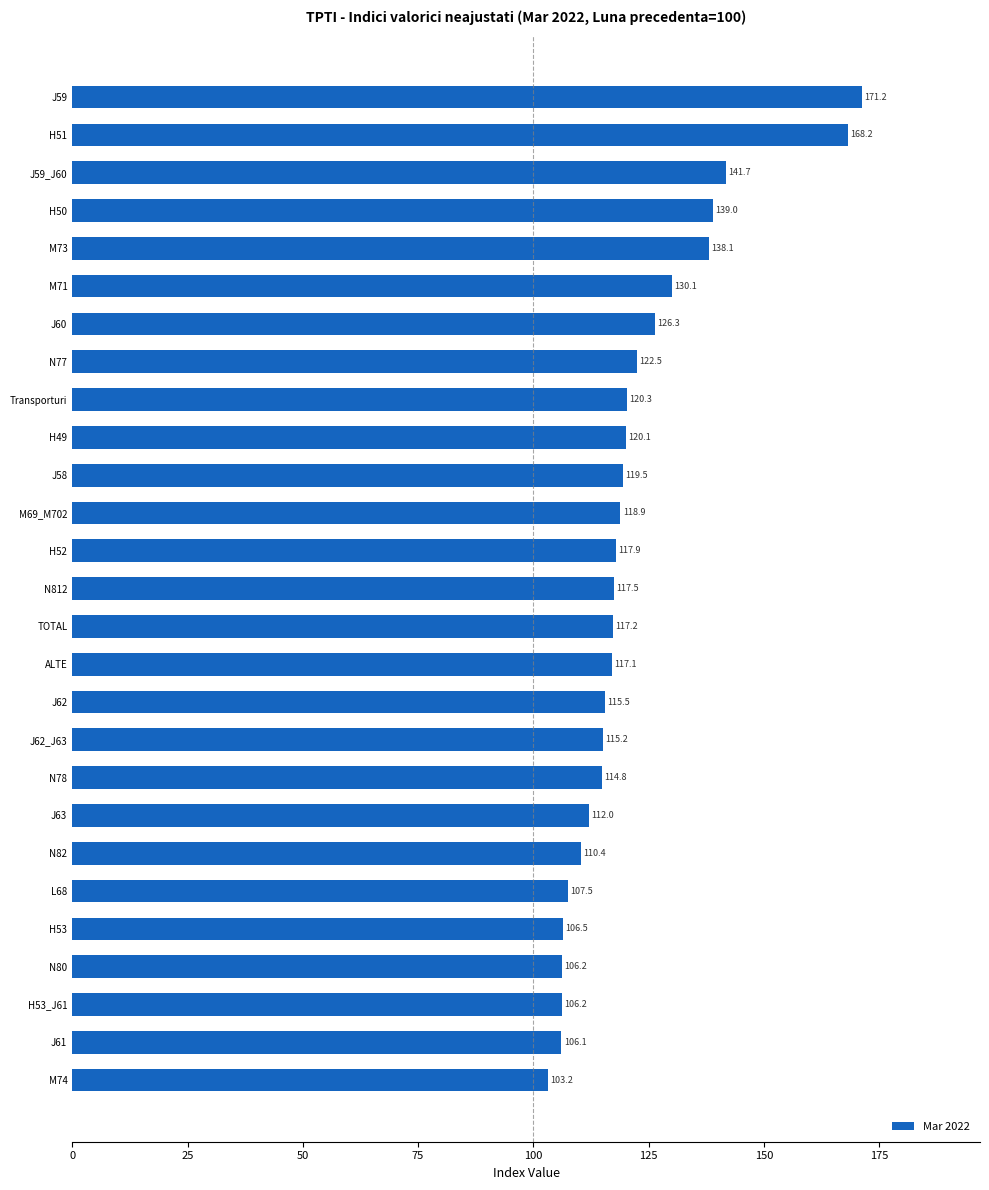

Reading bottom to top, extract all data points from this chart.

103.2	106.1	106.2	106.2	106.5	107.5	110.4	112.0	114.8	115.2	115.5	117.1	117.2	117.5	117.9	118.9	119.5	120.1	120.3	122.5	126.3	130.1	138.1	139.0	141.7	168.2	171.2